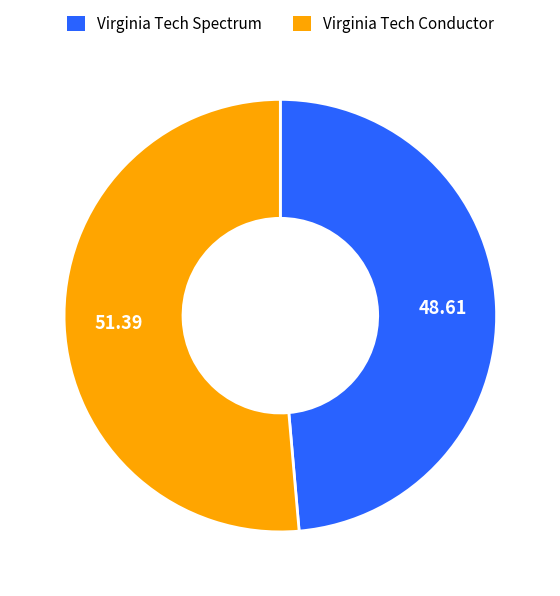

Combined, do Virginia Tech Spectrum and Virginia Tech Conductor account for over 50%?

Yes